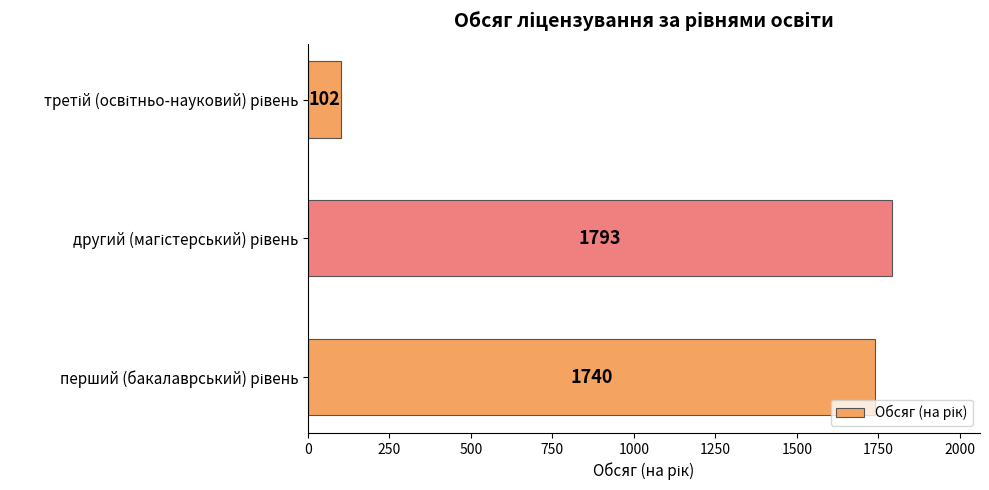

Count the number of data series in this chart.

1